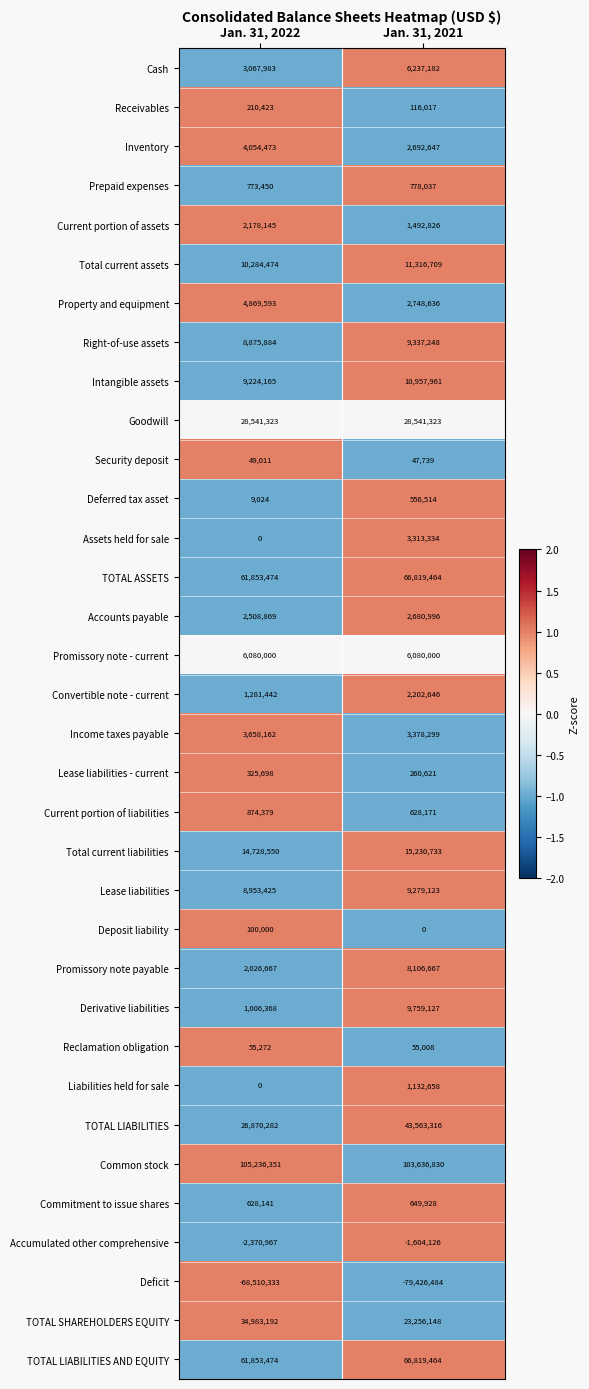

At how many categories does at least one series exceed 0?

2